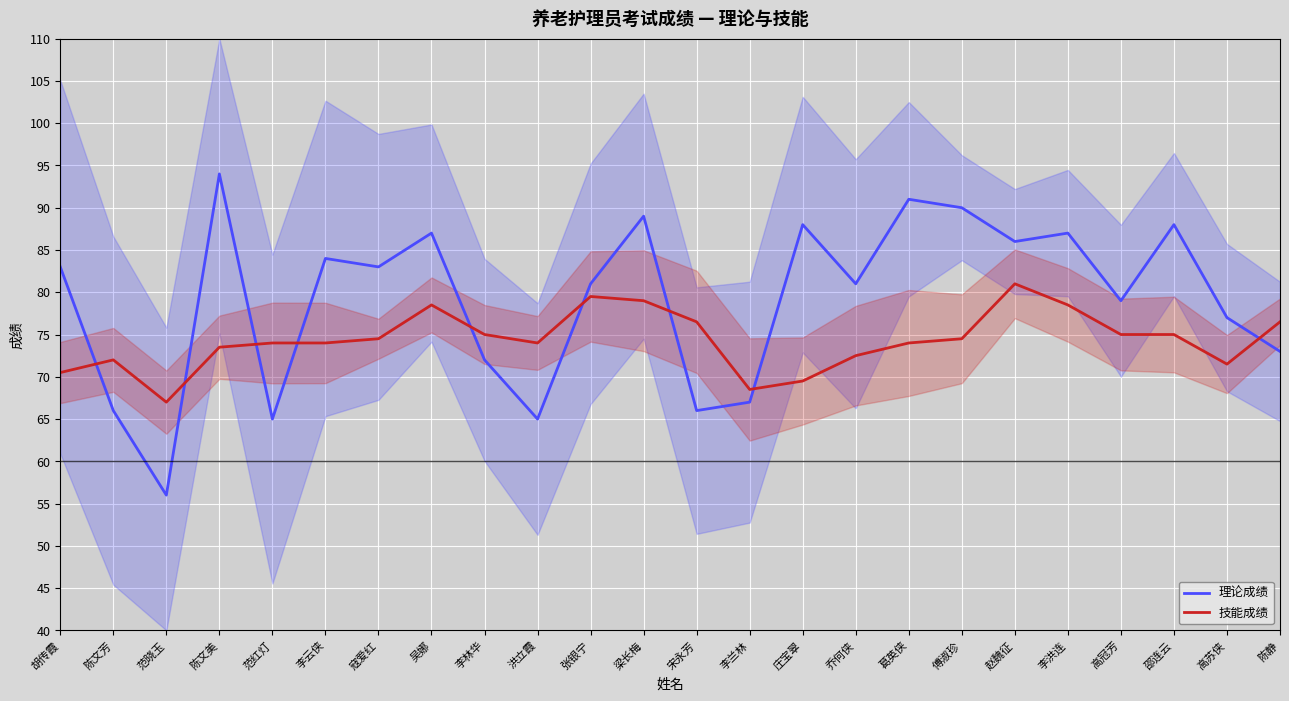

What is the label of the 6th point from the left?

李云侠